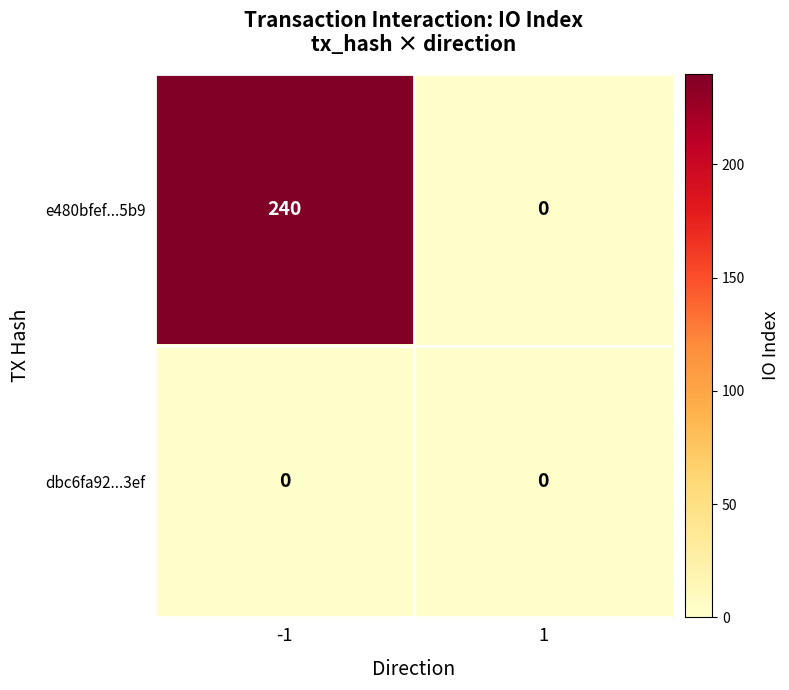

Reading right to left, what are all the values shown in this chart?

e480bfef...5b9: 1=0	-1=240
dbc6fa92...3ef: 1=0	-1=0